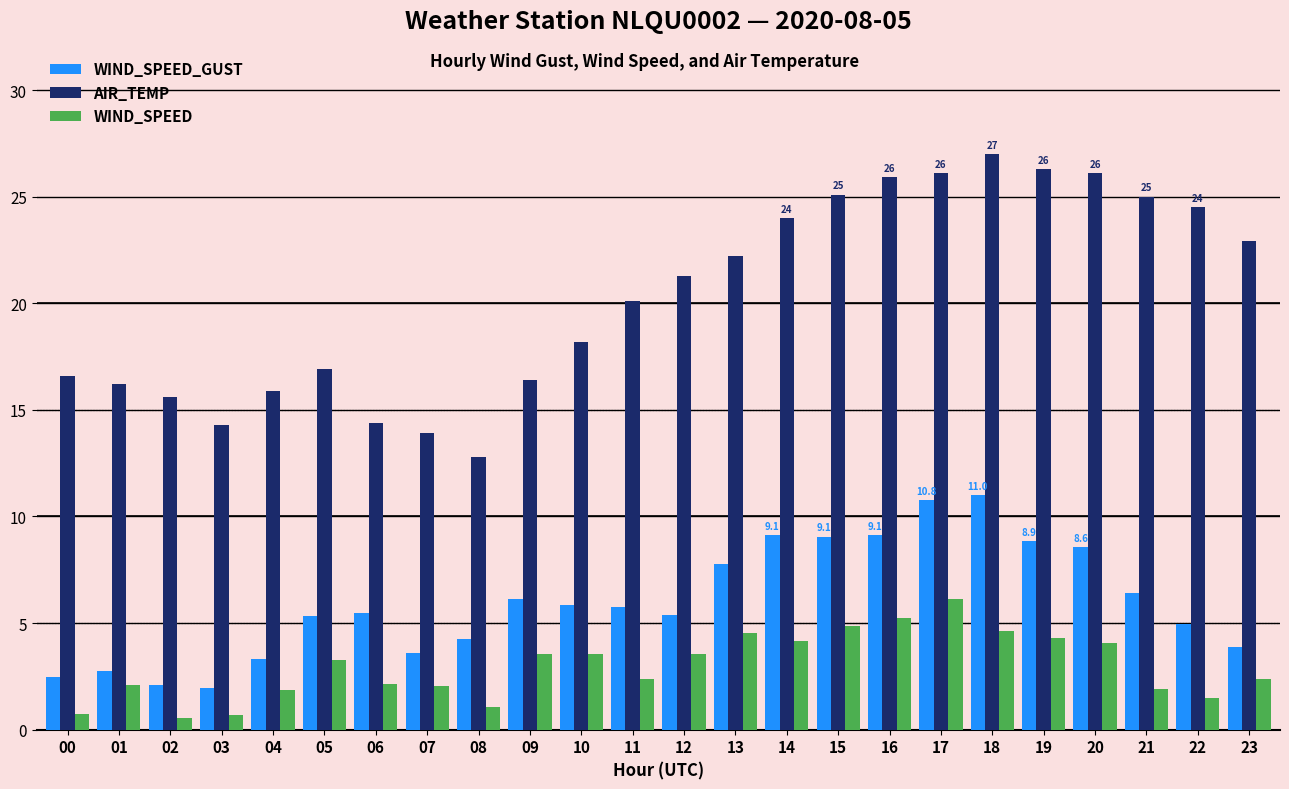

What is the value of the WIND_SPEED_GUST bar at the 11th from the left?

5.8